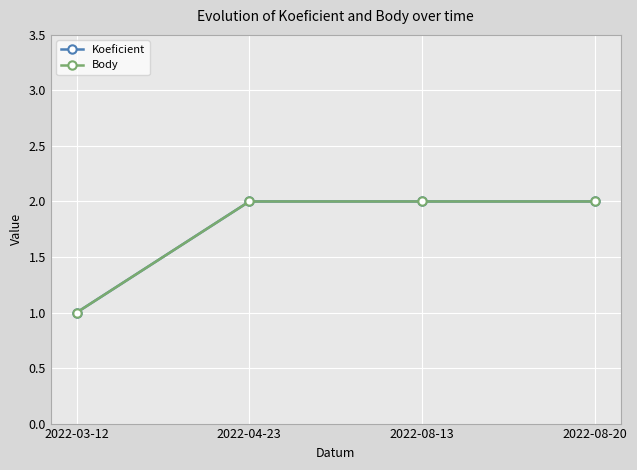

Is this an area chart (filled region under the line)?

No